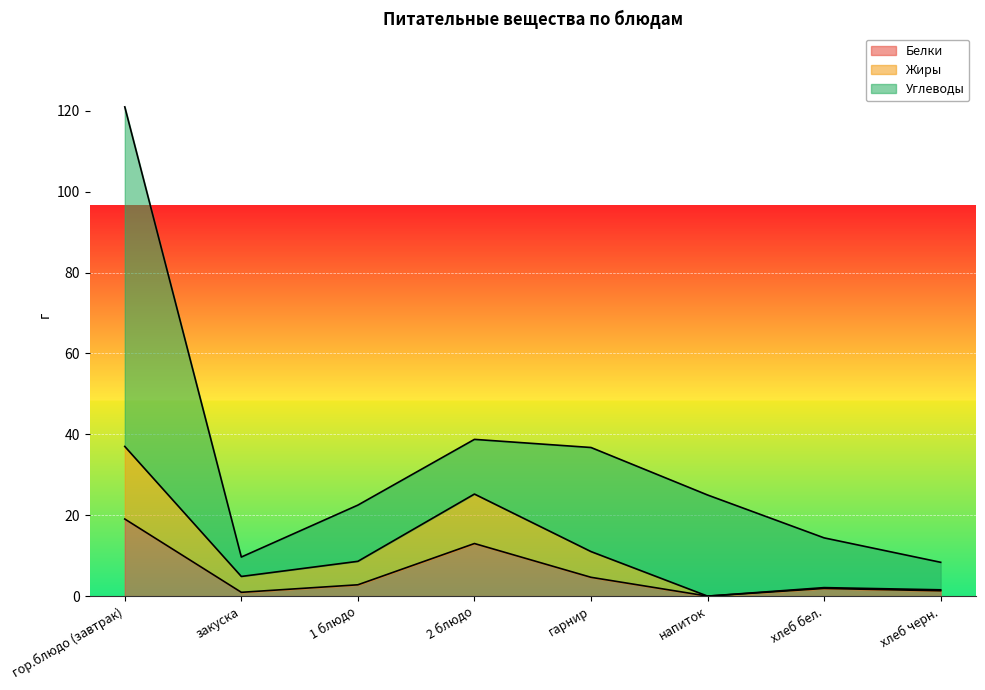

What is the maximum value for Белки?

19.1